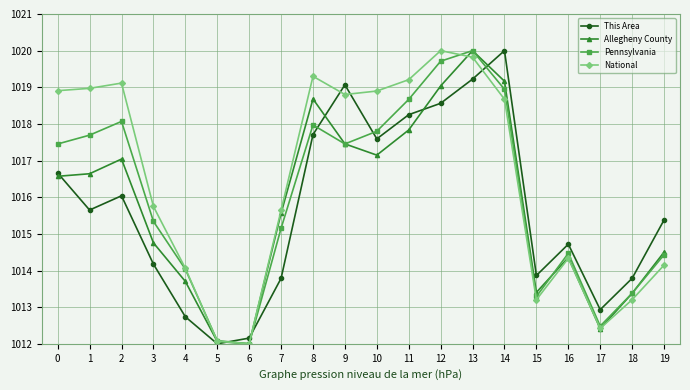

Reading left to right, extract all data points from this chart.

This Area: 1016.7	1015.7	1016.0	1014.2	1012.7	1012.0	1012.2	1013.8	1017.7	1019.1	1017.6	1018.3	1018.6	1019.2	1020.0	1013.9	1014.7	1012.9	1013.8	1015.4
Allegheny County: 1016.6	1016.6	1017.0	1014.8	1013.7	1012.1	1012.0	1015.6	1018.7	1017.5	1017.1	1017.8	1019.0	1020.0	1019.2	1013.4	1014.4	1012.4	1013.4	1014.5
Pennsylvania: 1017.5	1017.7	1018.1	1015.3	1014.0	1012.1	1012.0	1015.2	1018.0	1017.5	1017.8	1018.7	1019.7	1020.0	1018.9	1013.3	1014.5	1012.5	1013.4	1014.4
National: 1018.9	1019.0	1019.1	1015.7	1014.1	1012.1	1012.0	1015.6	1019.3	1018.8	1018.9	1019.2	1020.0	1019.8	1018.7	1013.2	1014.3	1012.4	1013.2	1014.1